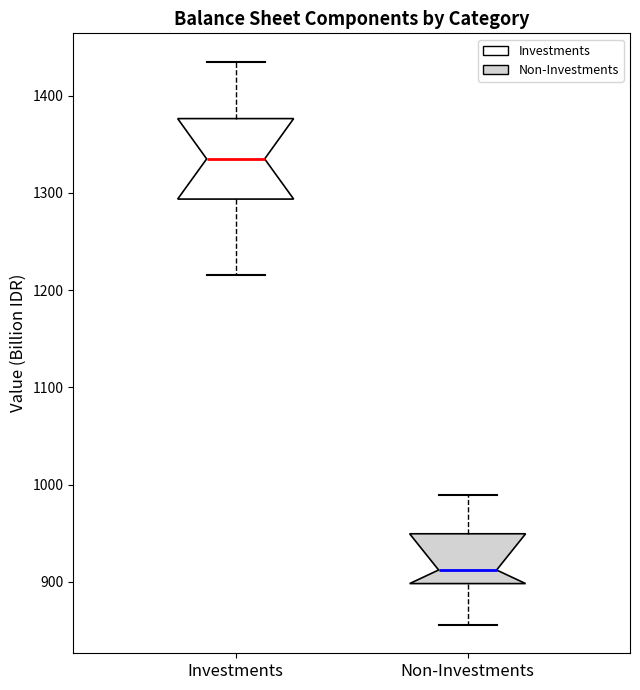

Reading left to right, read every box against the y-axis: the position of its median line, the range the box covers, and the ends of its whiskers. The values are not printed on the chart, so give them approximately, as read against the axis.

Investments: median 1330, box 1290 to 1380, whiskers 1220 to 1440
Non-Investments: median 910, box 900 to 950, whiskers 860 to 990